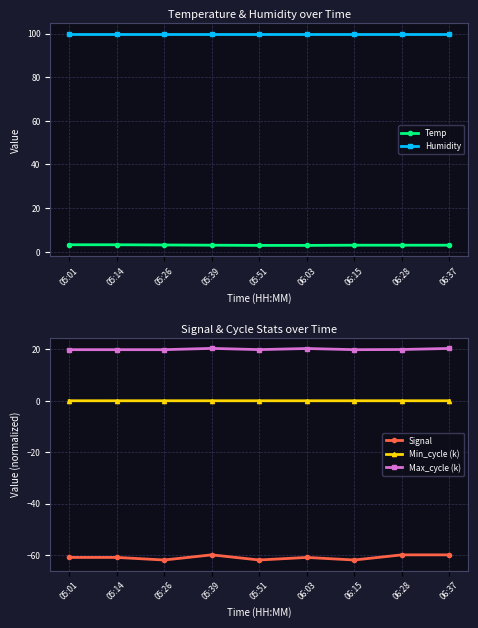

What is the average value of the Humidity series?

99.9